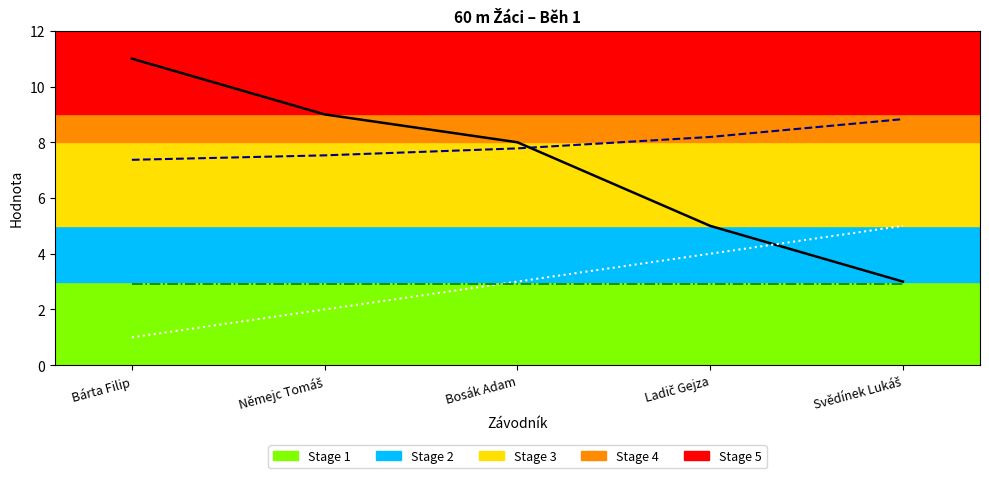

What is the label of the 4th point from the left?

Ladič Gejza